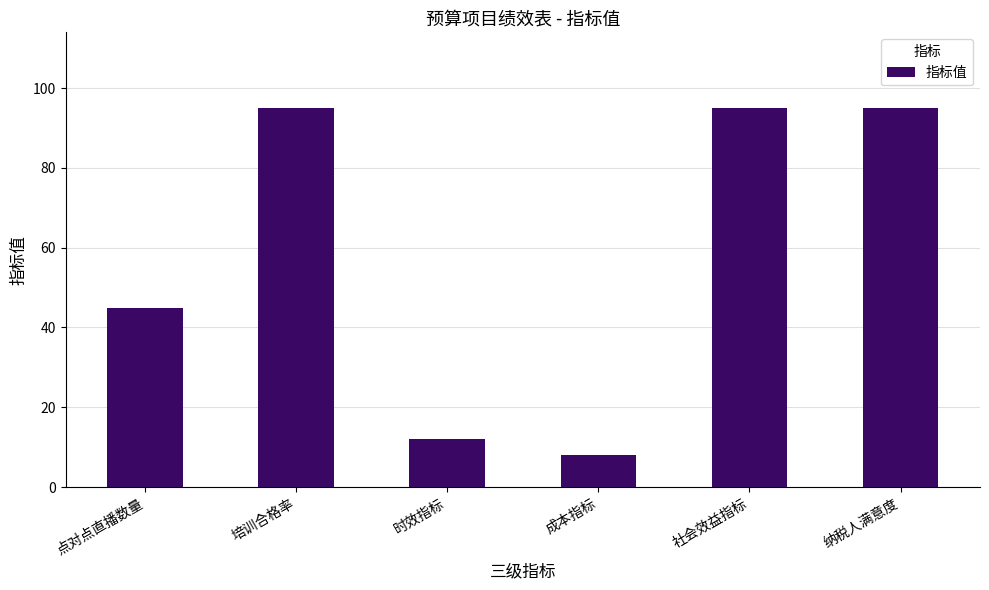

The value at 点对点直播数量 is 29. True or false?

False